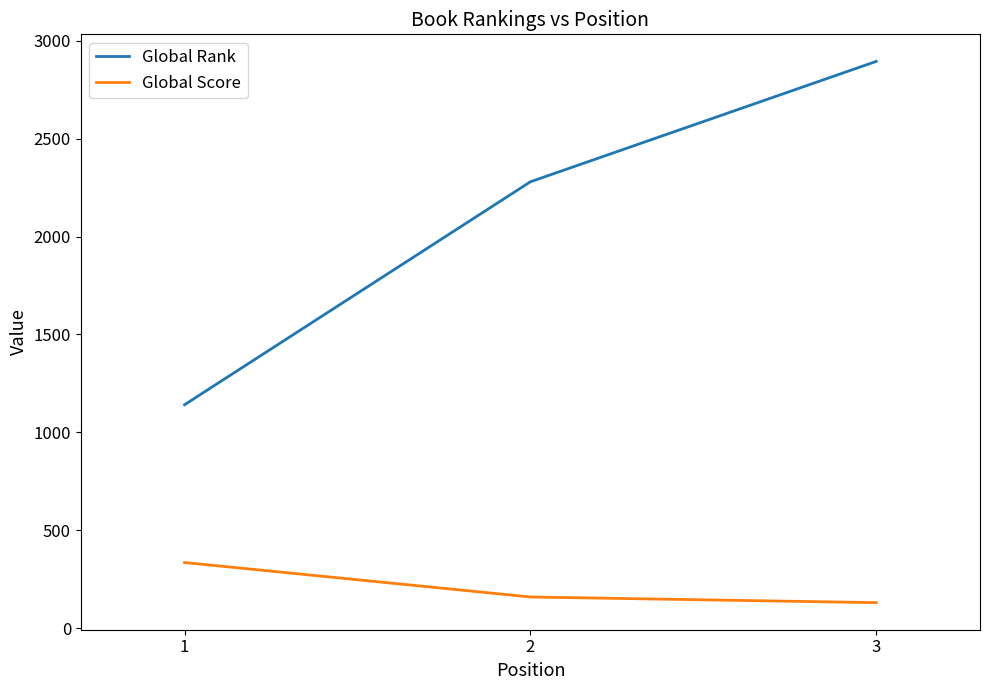

At which label is Global Score closest to 232?

2